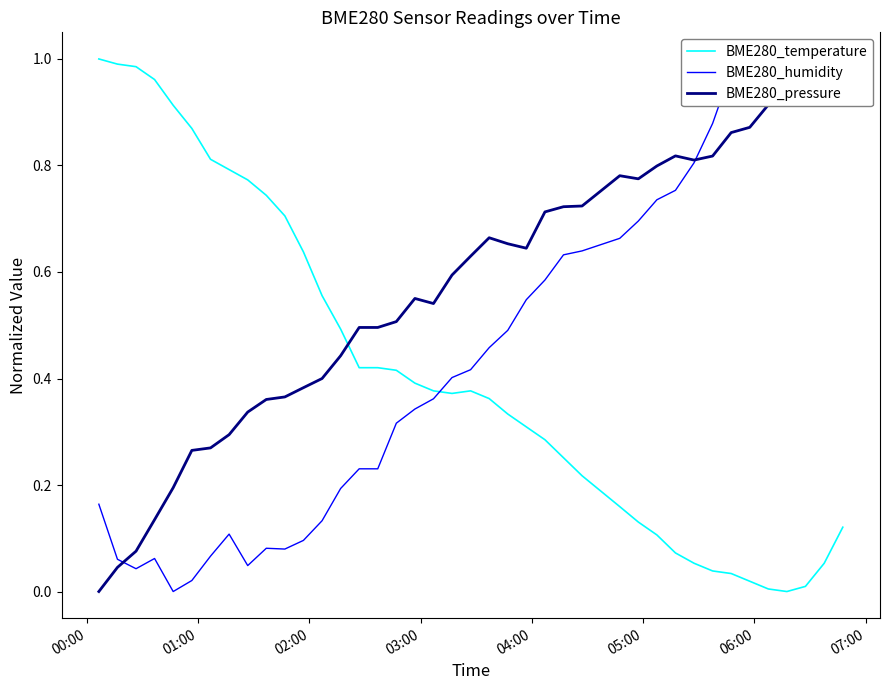

How many times do BME280_temperature and BME280_humidity cross each other?

1